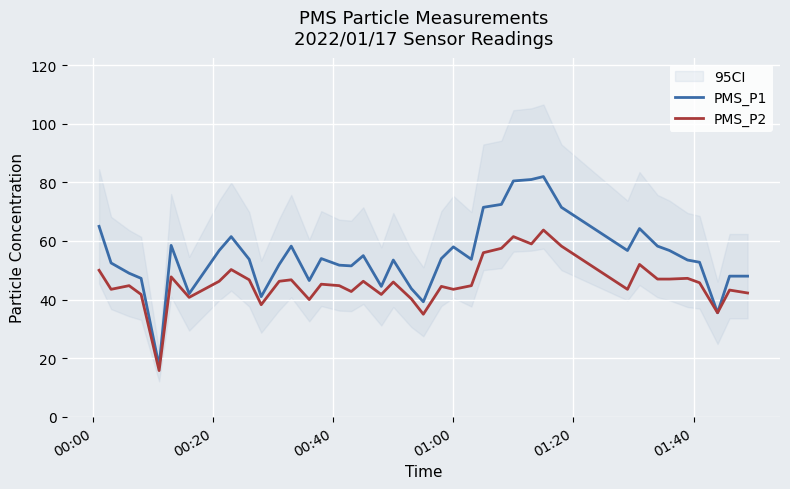

True or false: PMS_P2 and PMS_P1 cross at least once.

False